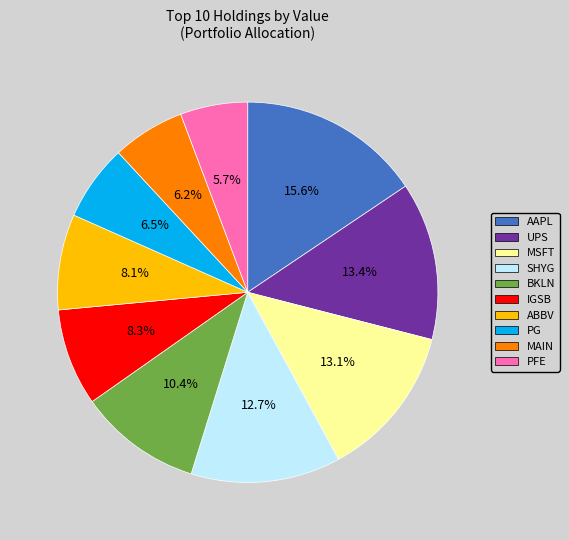

Which has a higher value, PG or BKLN?

BKLN